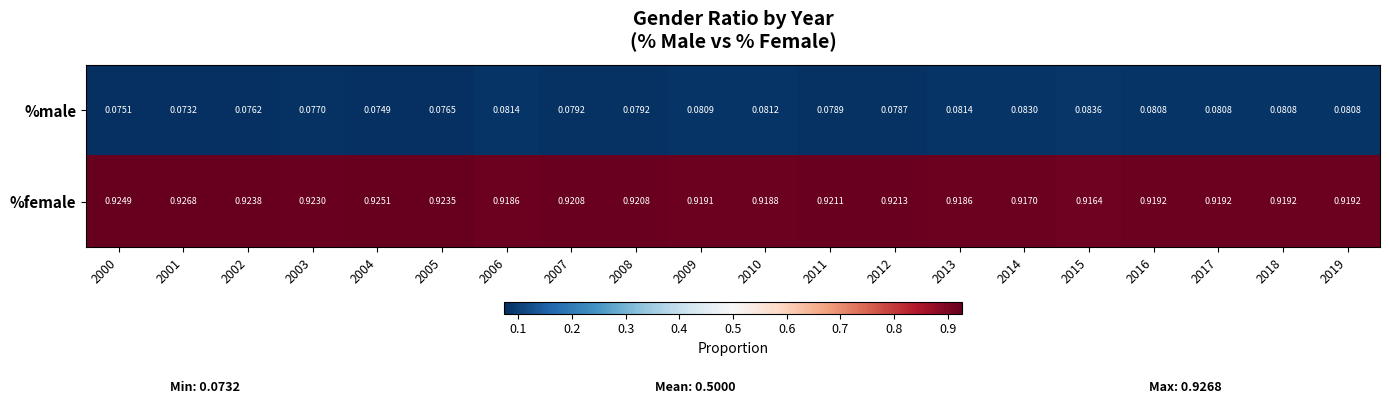

Rank the series at 2004 from lowest to highest value.

%male, %female